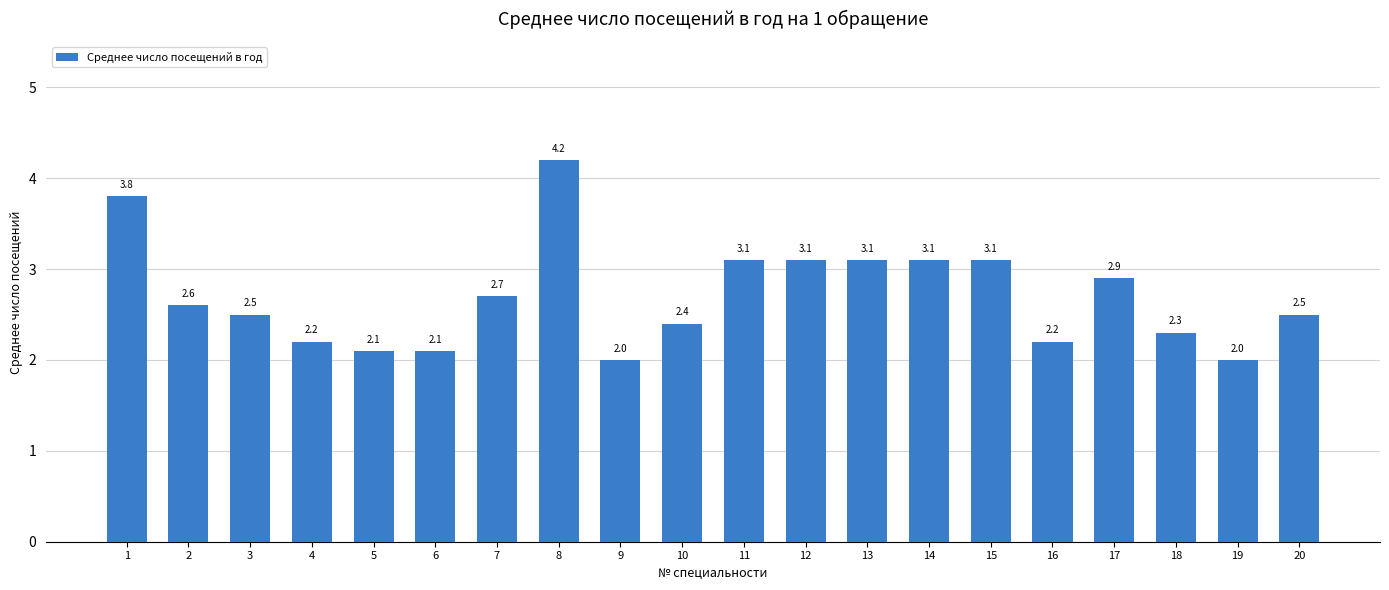

How many values exceed 2?

18